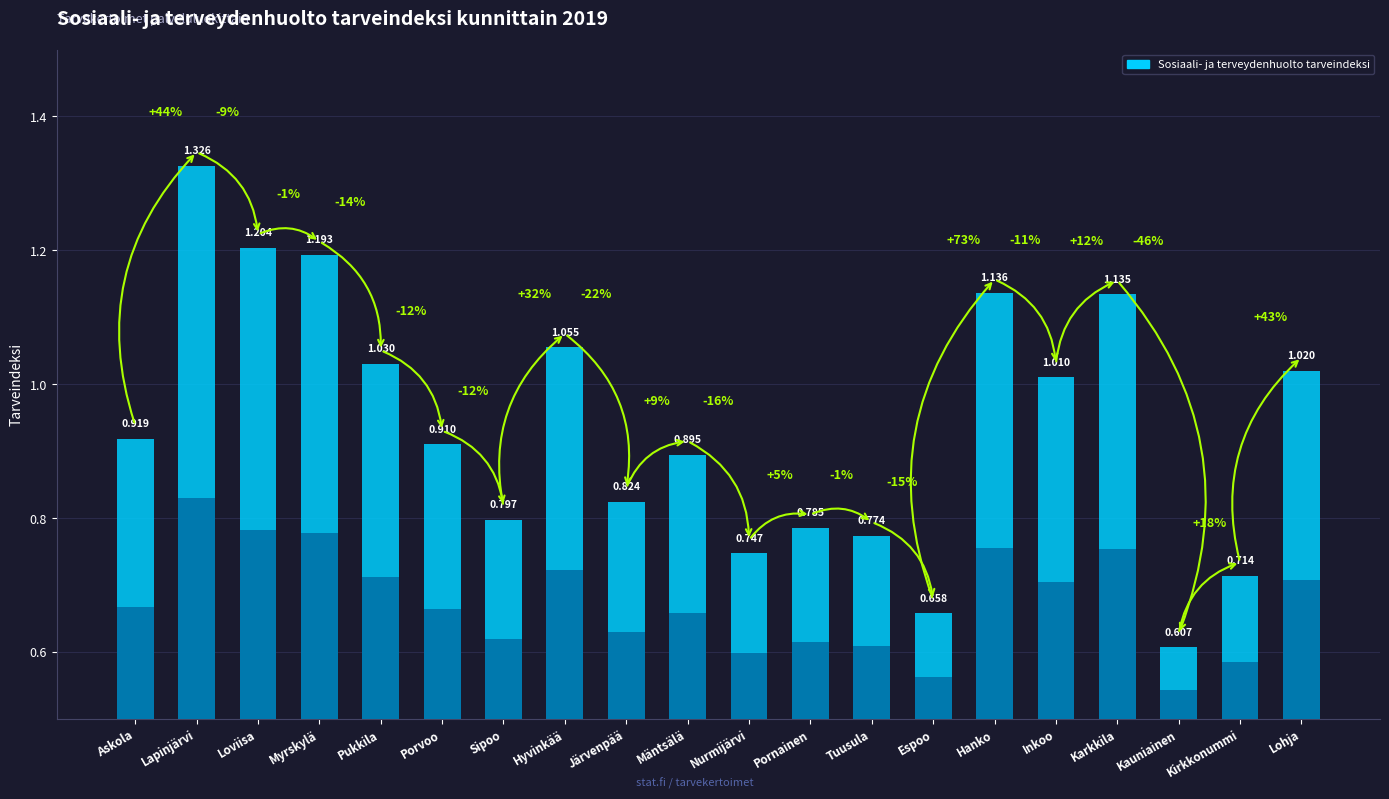

What value does the data have at Mäntsälä?

0.9